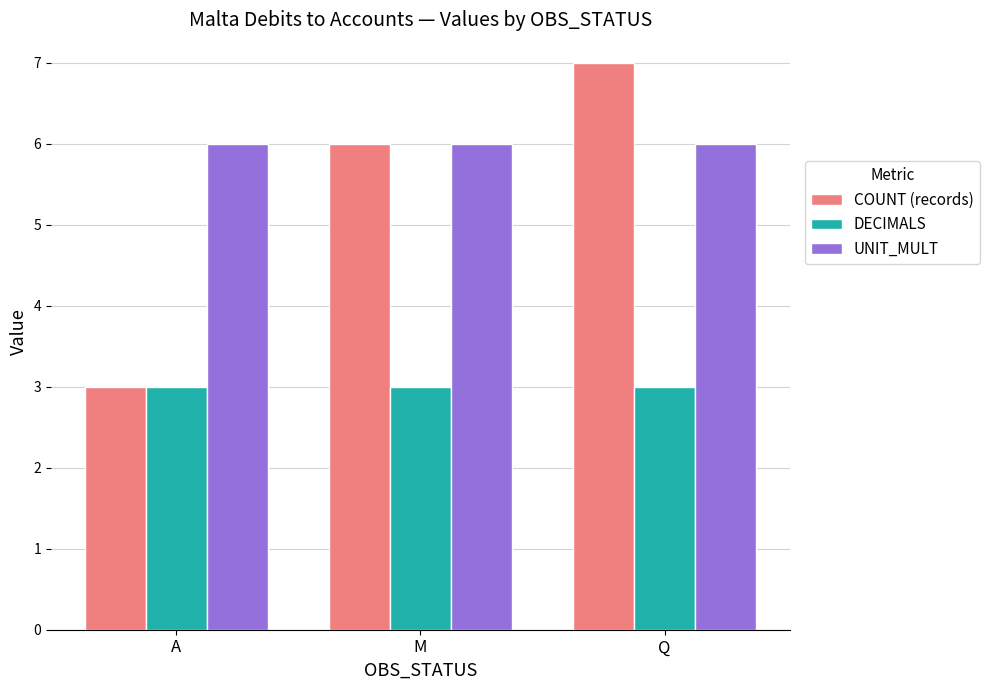

What is the difference between the maximum and minimum values in the COUNT (records) series?

4